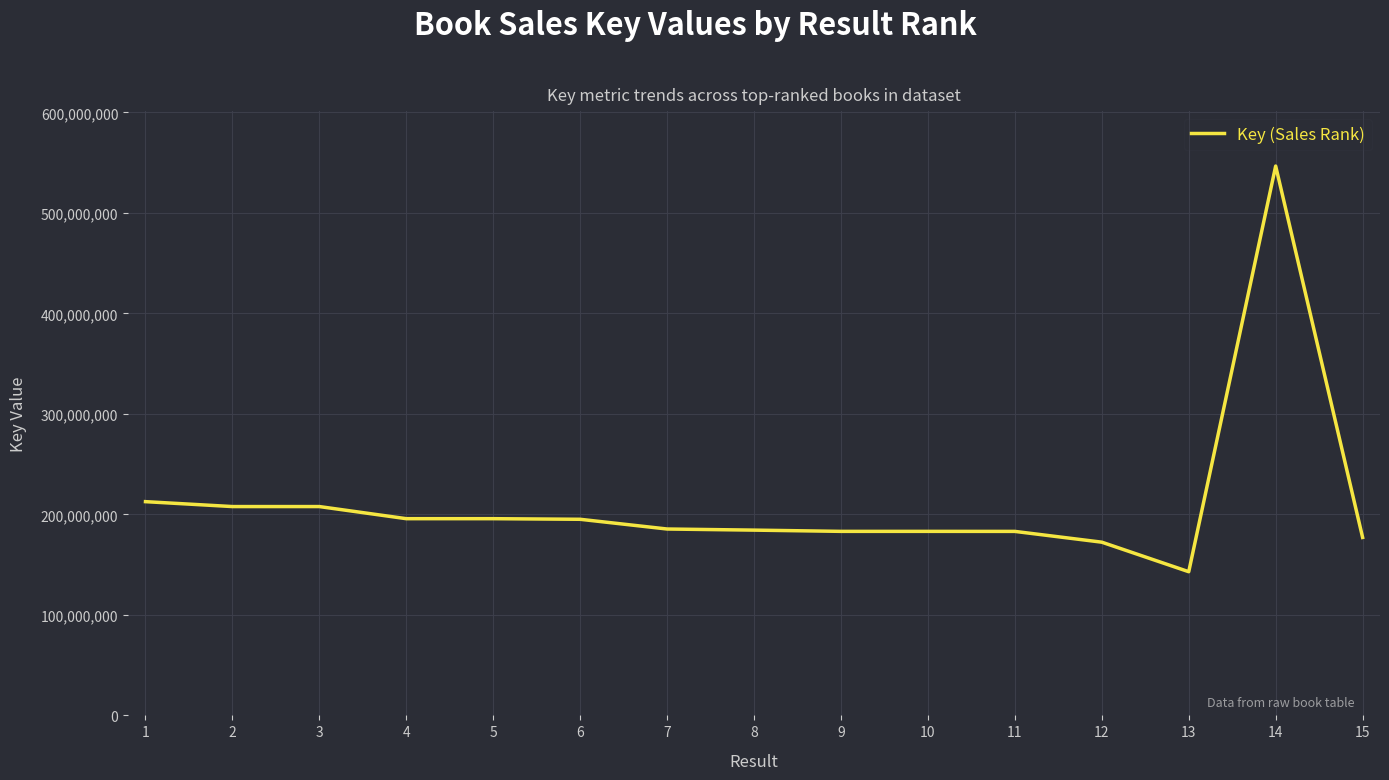

The value at 11 is 183061137. True or false?

True